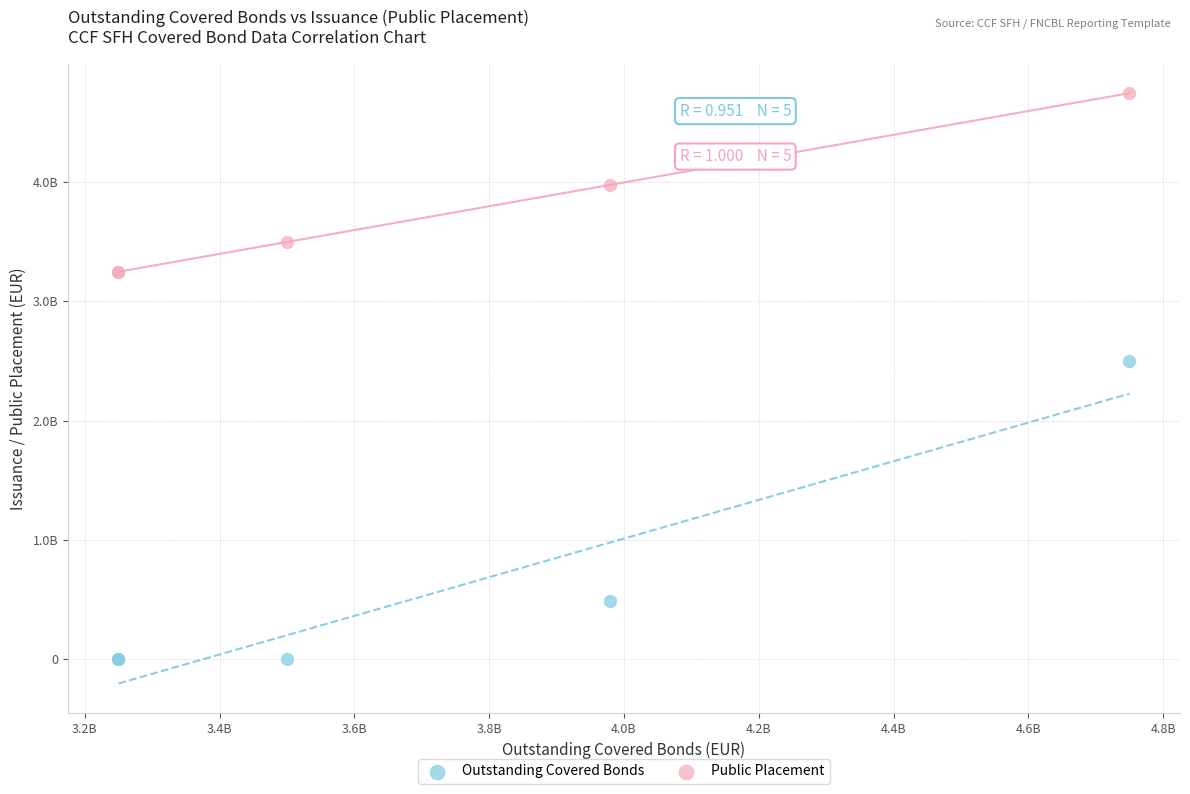

What are all the series names shown in the legend?

Outstanding Covered Bonds, Public Placement